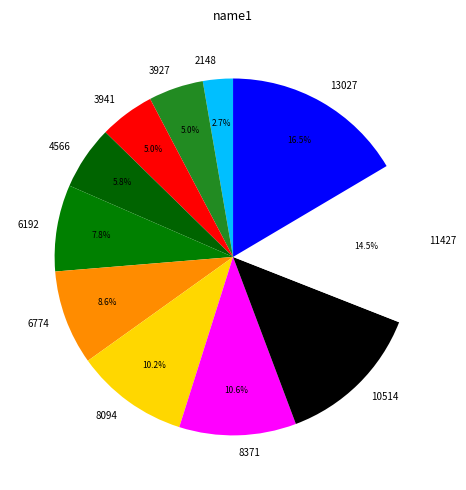

To the nearest percent, what portion does 3927 represent?

5%